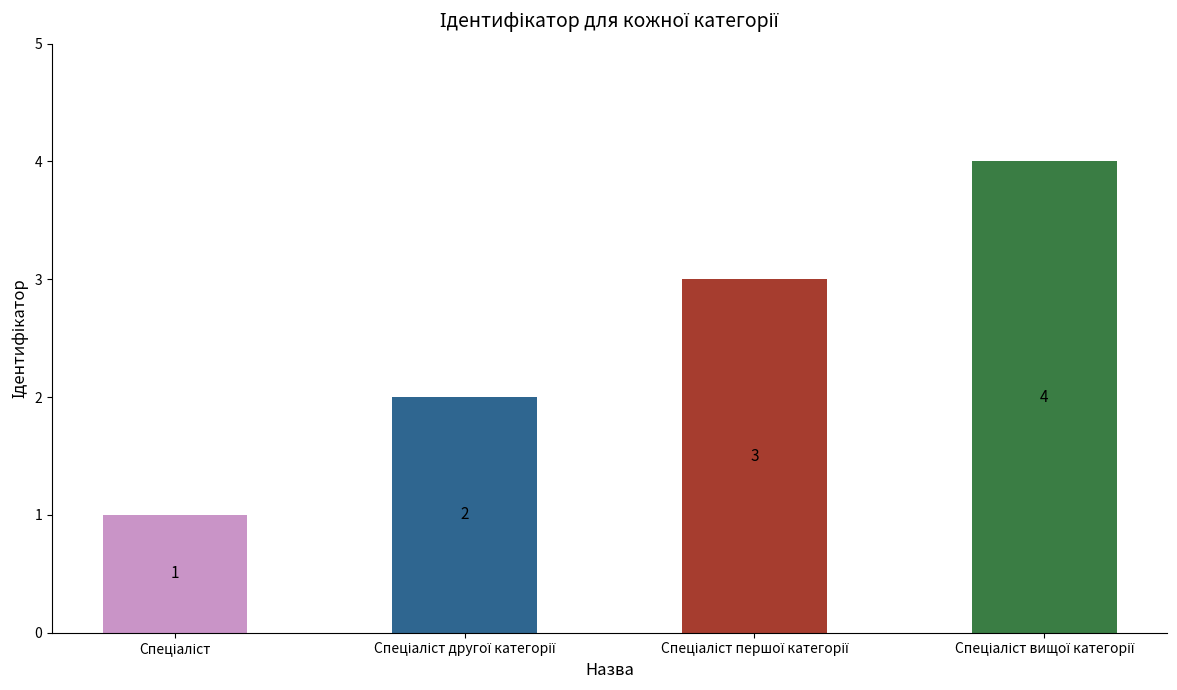

What is the sum of all values?

10